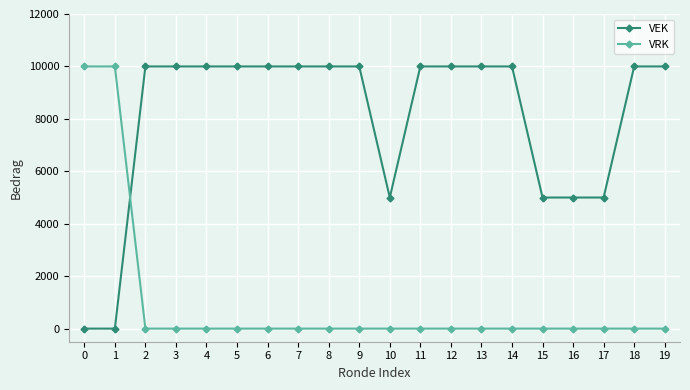

Where do VEK and VRK first cross each other?

1 and 2